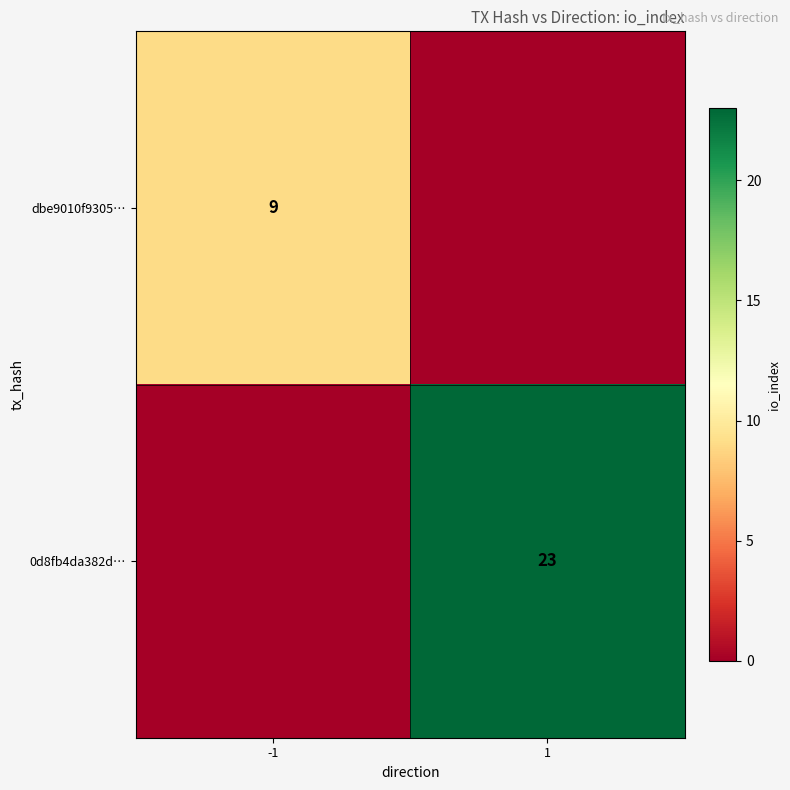

True or false: dbe9010f9305… has a value of 2 at -1.

False